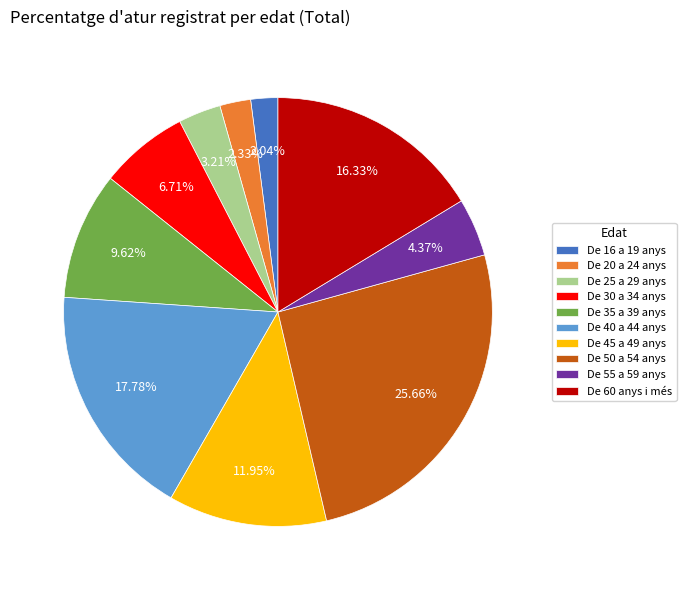

Is it true that De 40 a 44 anys is 18% of the pie?

True